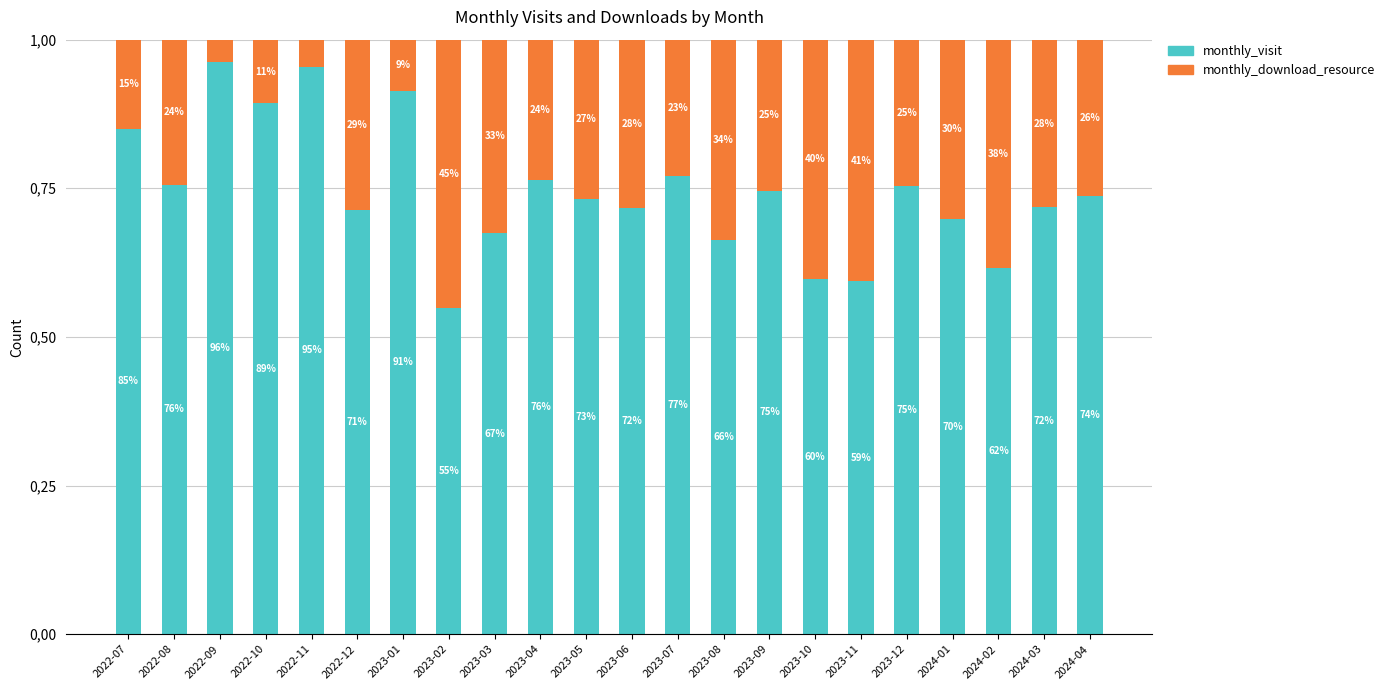

What is the value of the monthly_visit bar at the 16th from the left?

0.6